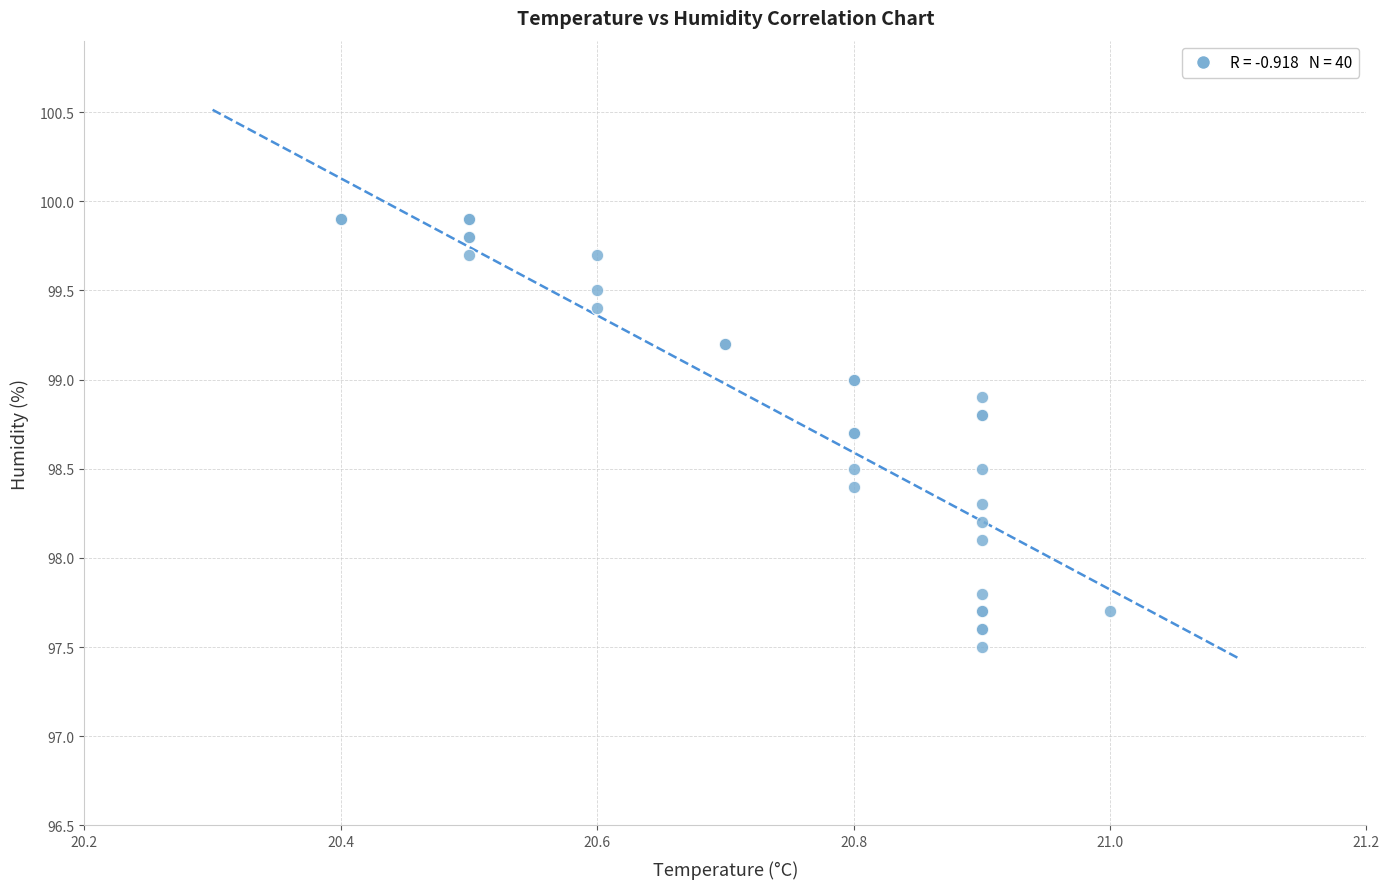

What Y value in the scatter plot is closest to 98?

98.1